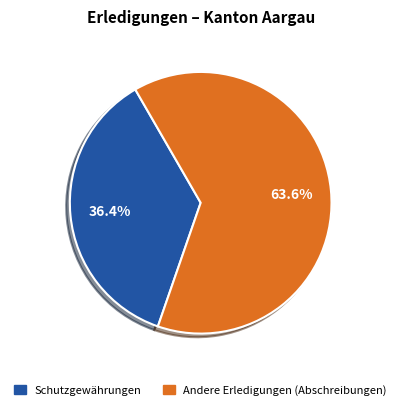

What is the ratio of the value at Schutzgewährungen to the value at Andere Erledigungen (Abschreibungen)?

0.6